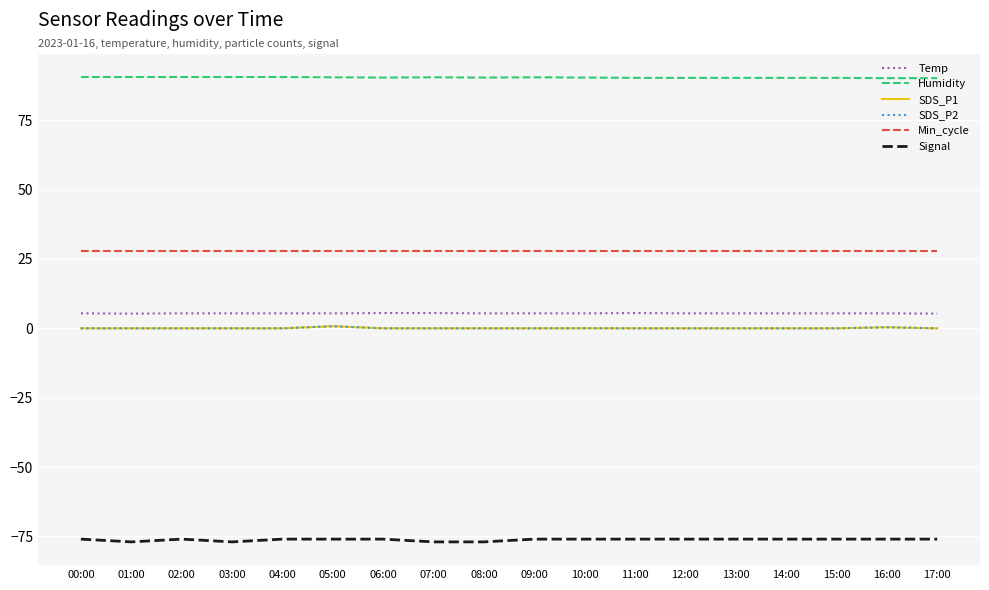

What is the label of the 12th point from the right?

06:00